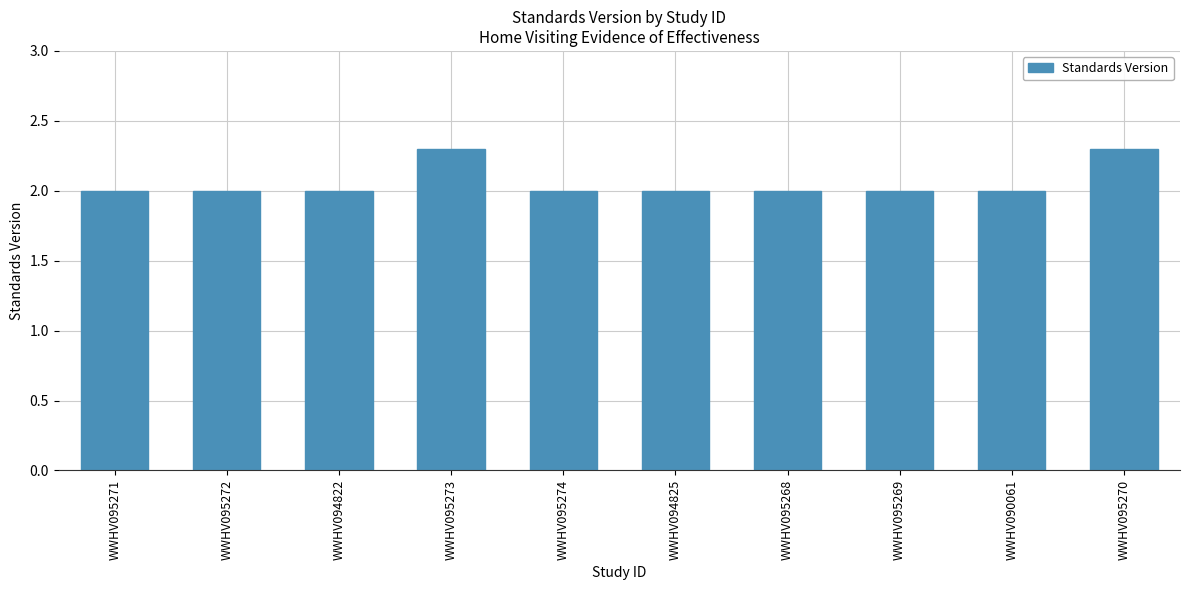

Which has a higher value, WWHV095273 or WWHV095268?

WWHV095273